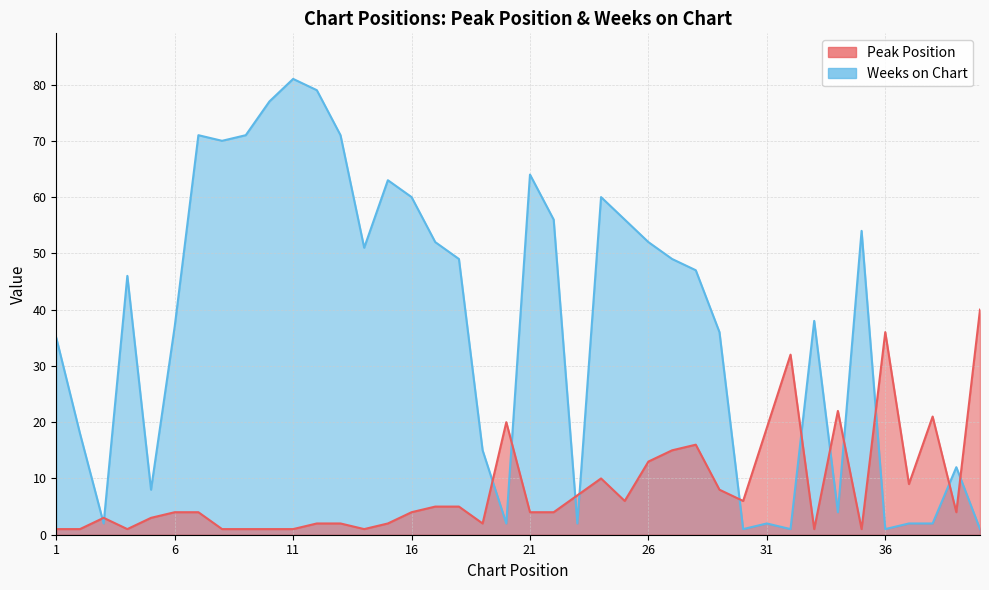

What are all the series names shown in the legend?

Peak Position, Weeks on Chart